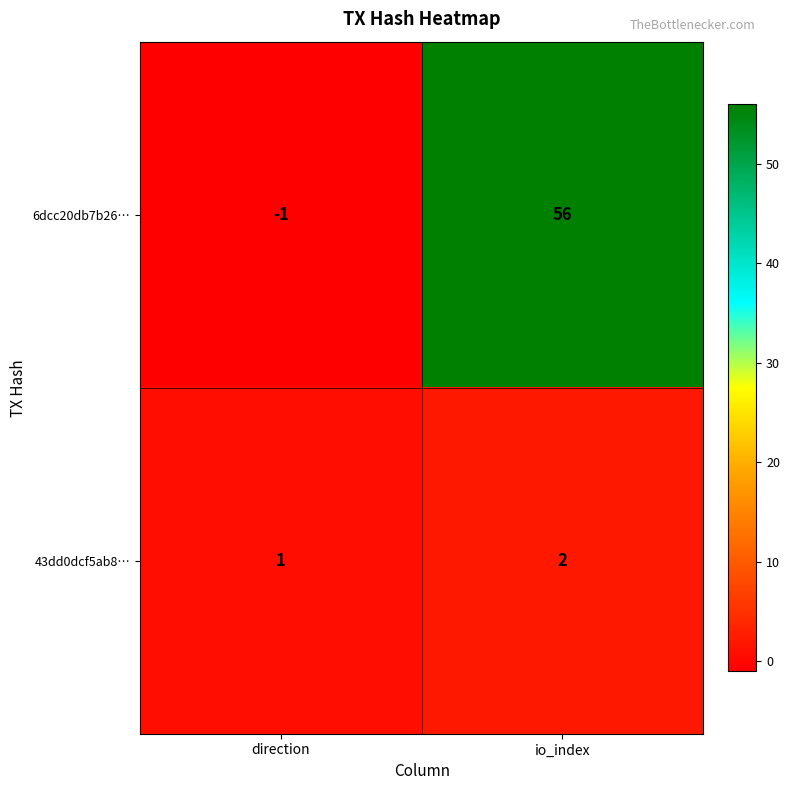

What is the maximum value shown in the chart?

56